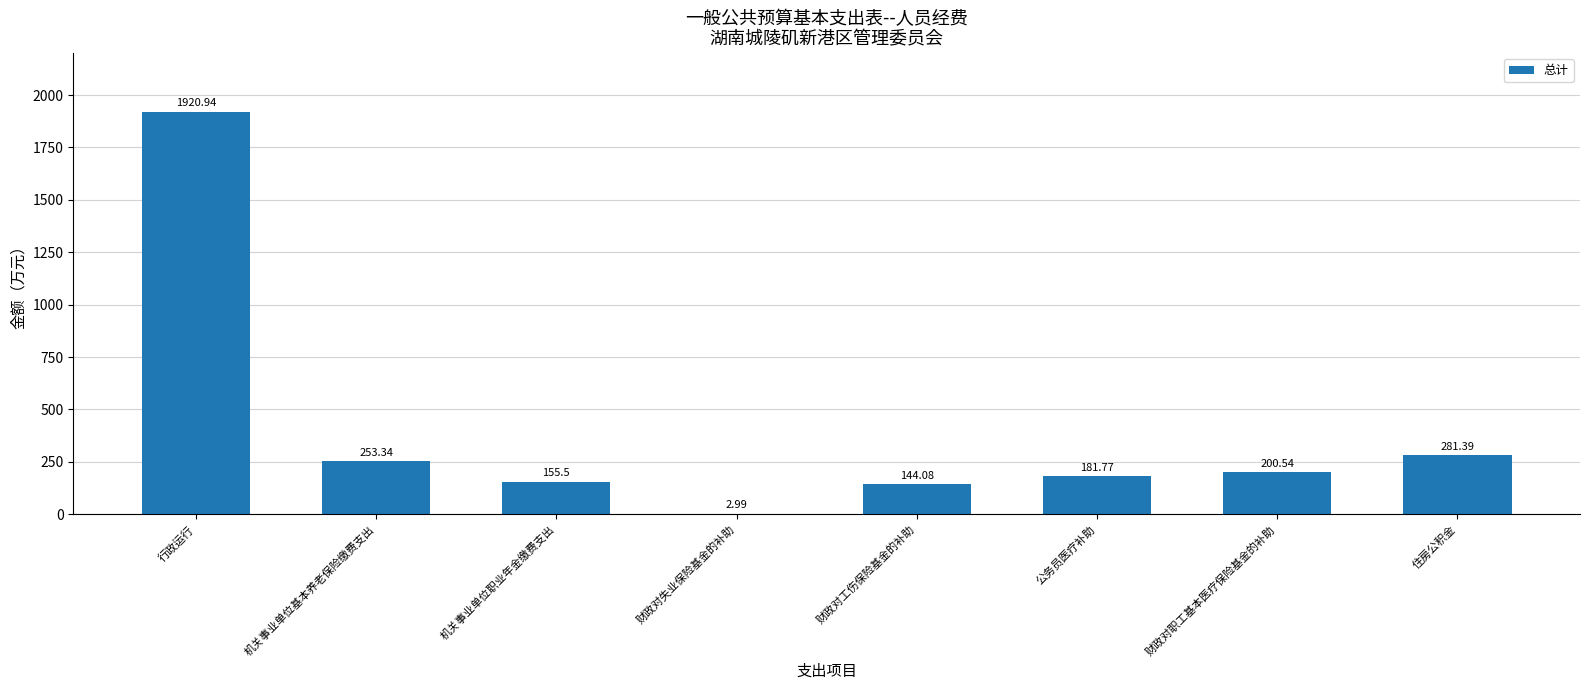

What is the sum of the values at 住房公积金 and 机关事业单位基本养老保险缴费支出?

534.7